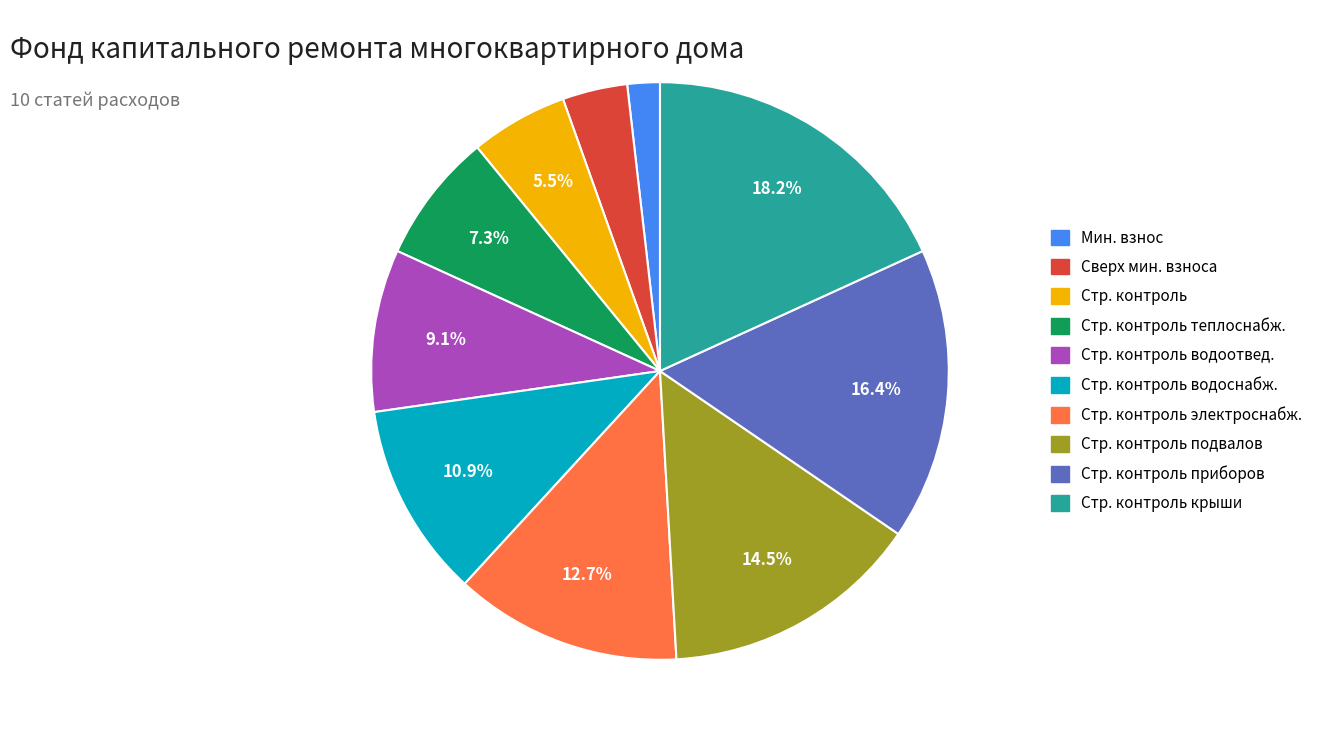

Does any single category account for the majority?

No